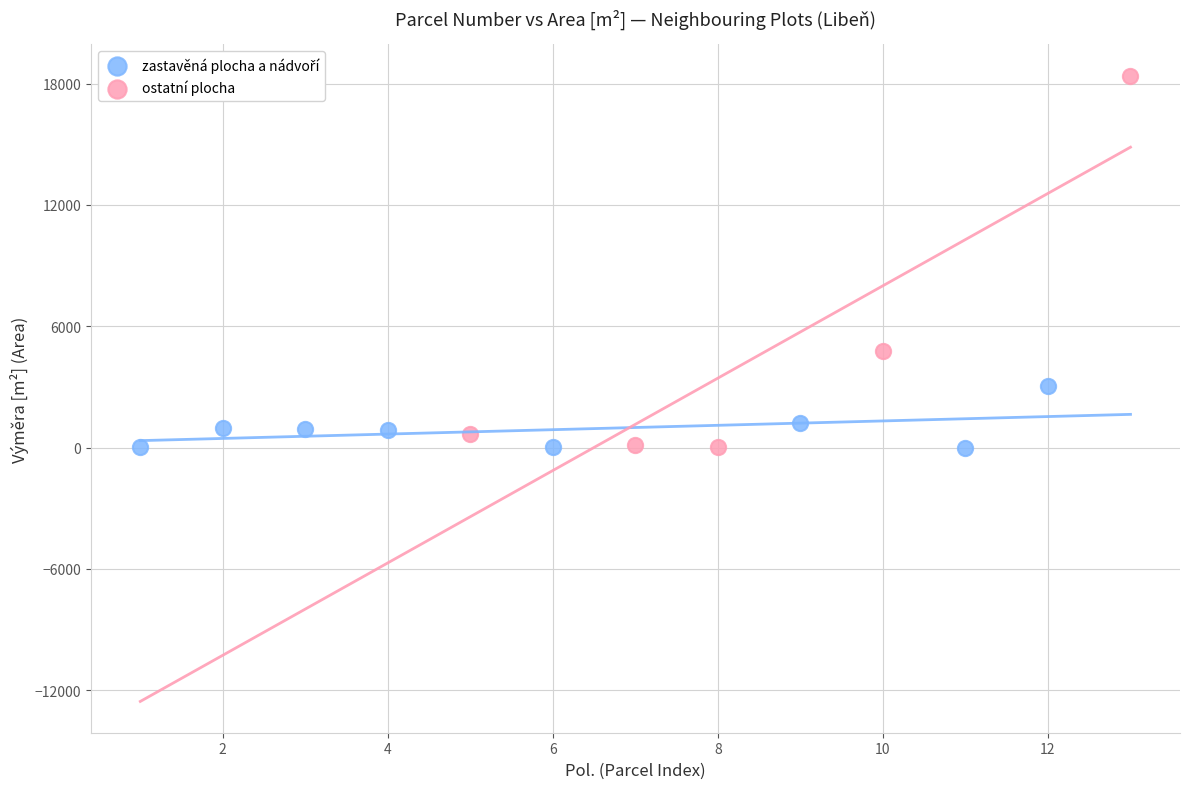

Which series has the largest Y range (max minus min)?

ostatní plocha